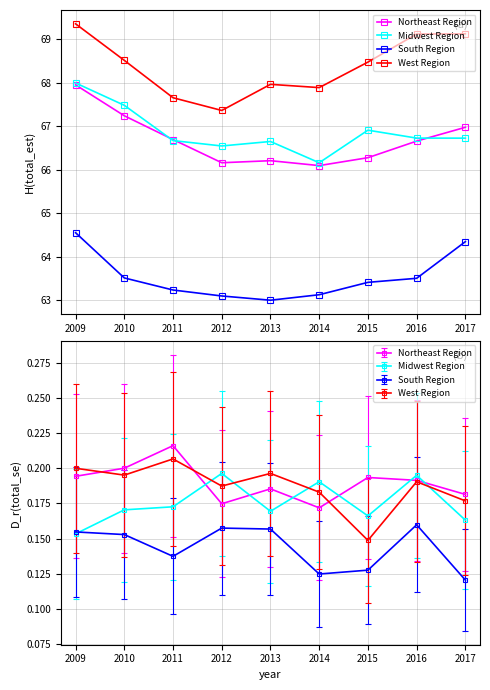

Between 2012 and 2017, which is larger?

2017